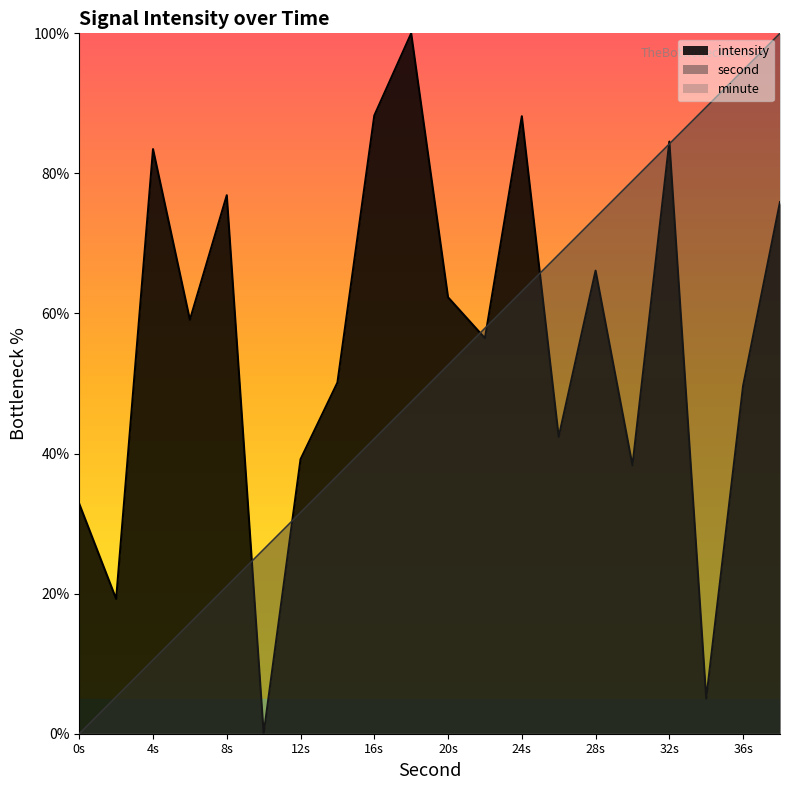

True or false: intensity has a value of 23.0 at 36s.

False